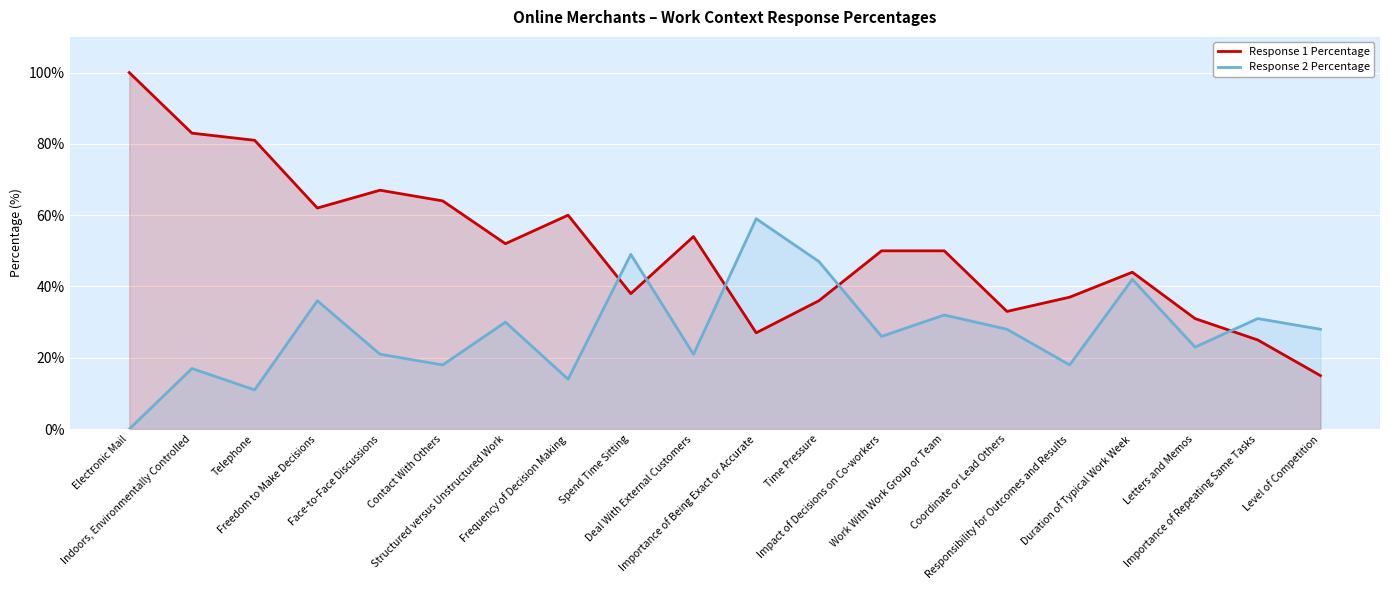

Where is Response 2 Percentage nearest to the value 29?

Structured versus Unstructured Work